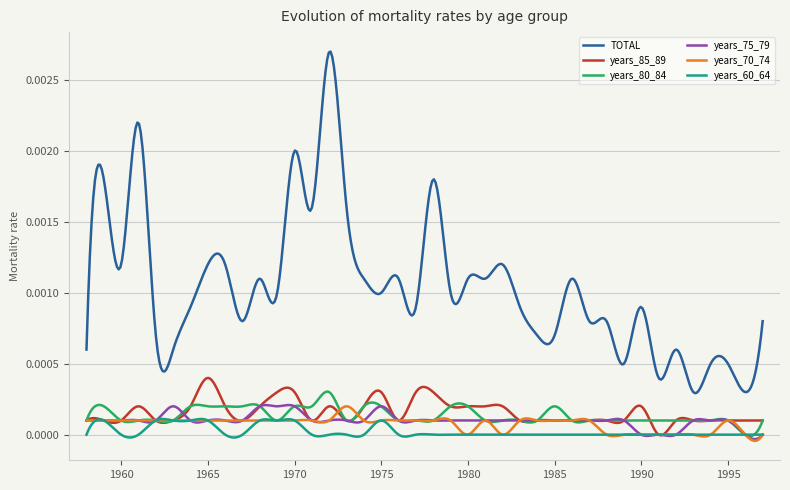

Which series has the largest total across all categories?

TOTAL